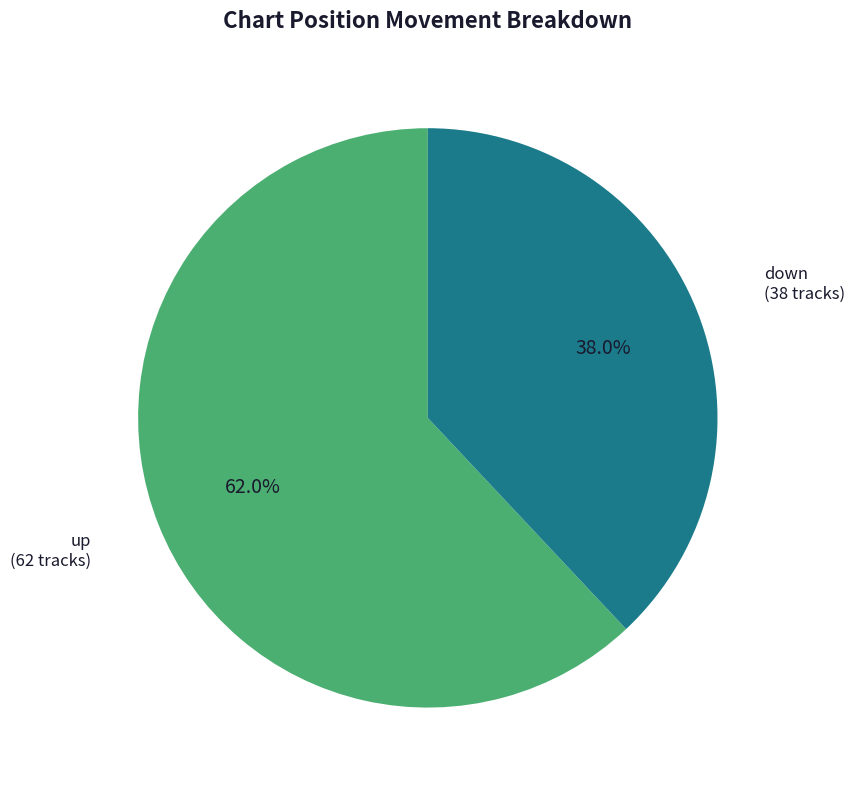

Is there a majority slice in this chart?

Yes